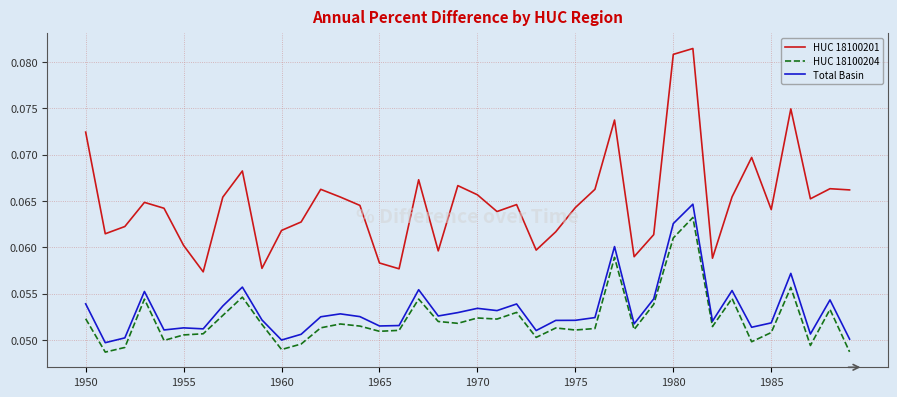

List the series in order of their peak value, highest first.

HUC 18100201, Total Basin, HUC 18100204